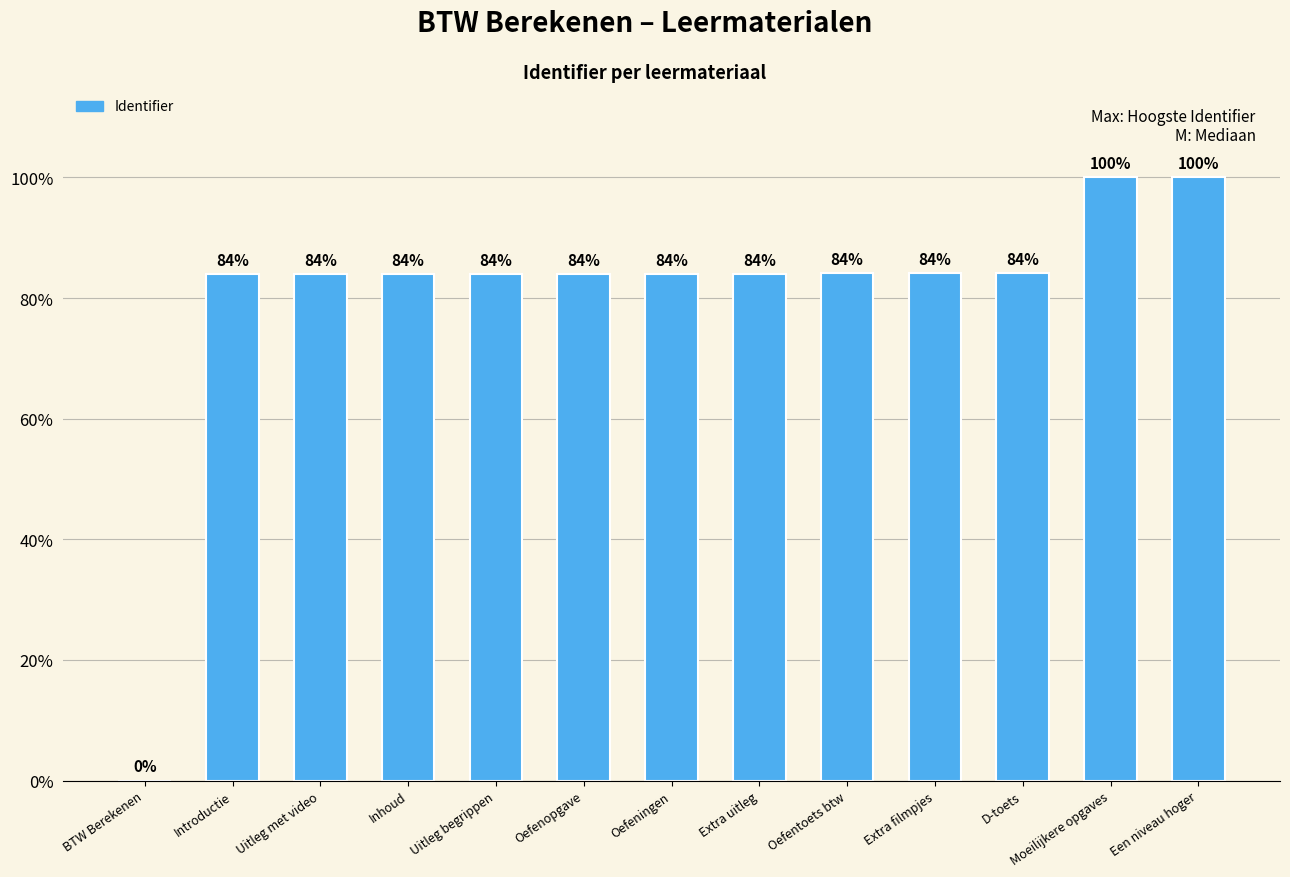

What is the difference between the maximum and minimum values?

6159152